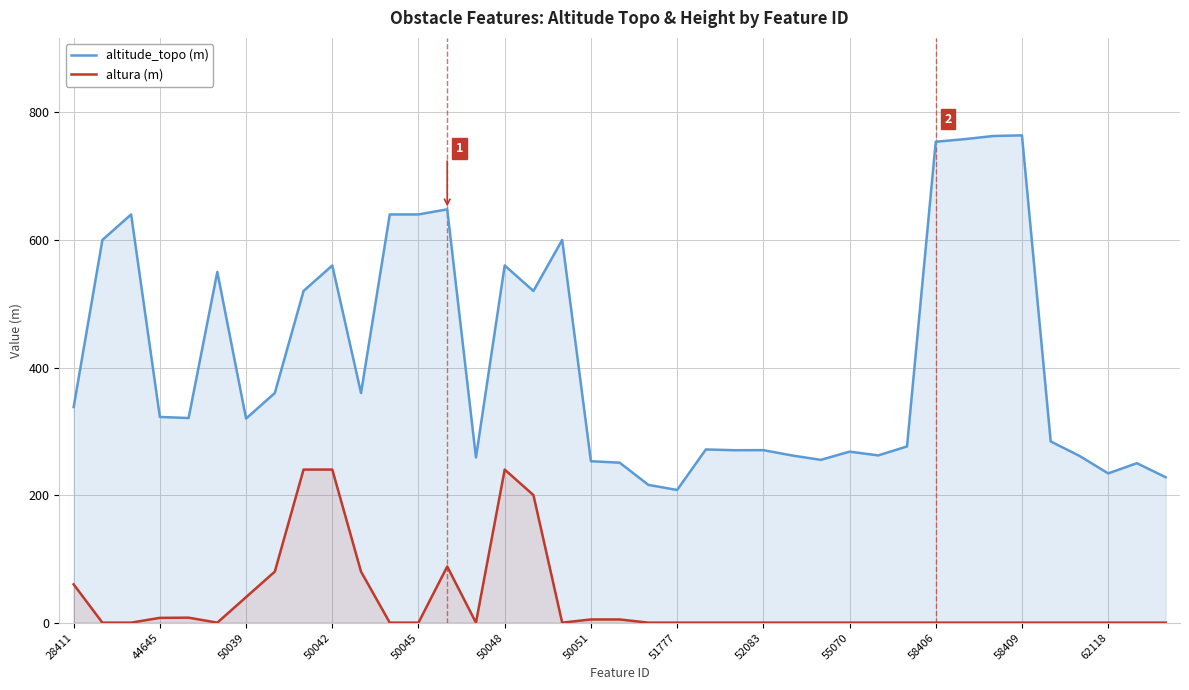

True or false: altura (m) and altitude_topo (m) cross at least once.

False